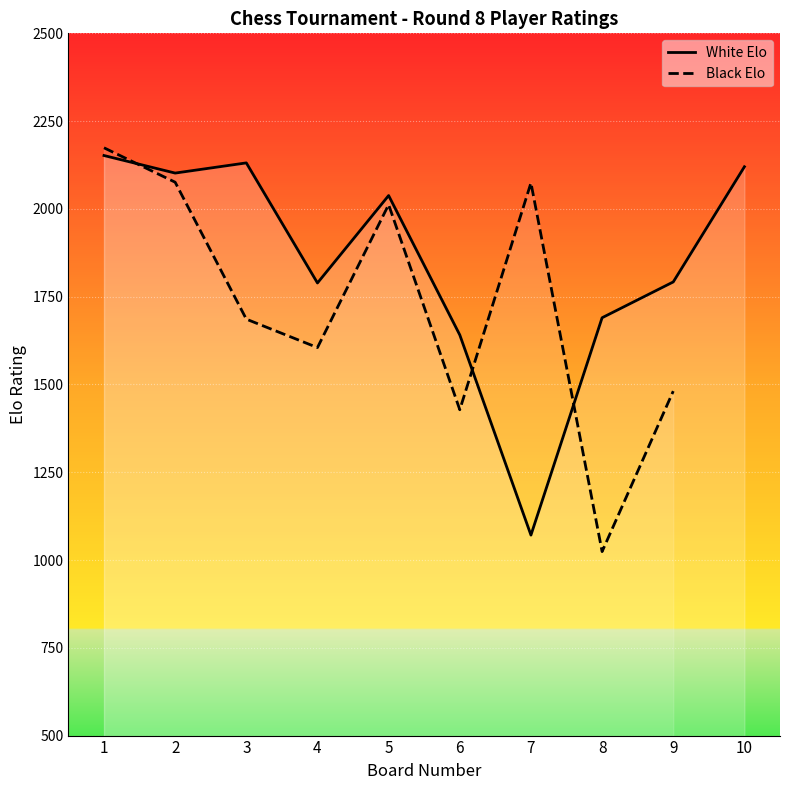

Where is White Elo nearest to the value 1611?

6